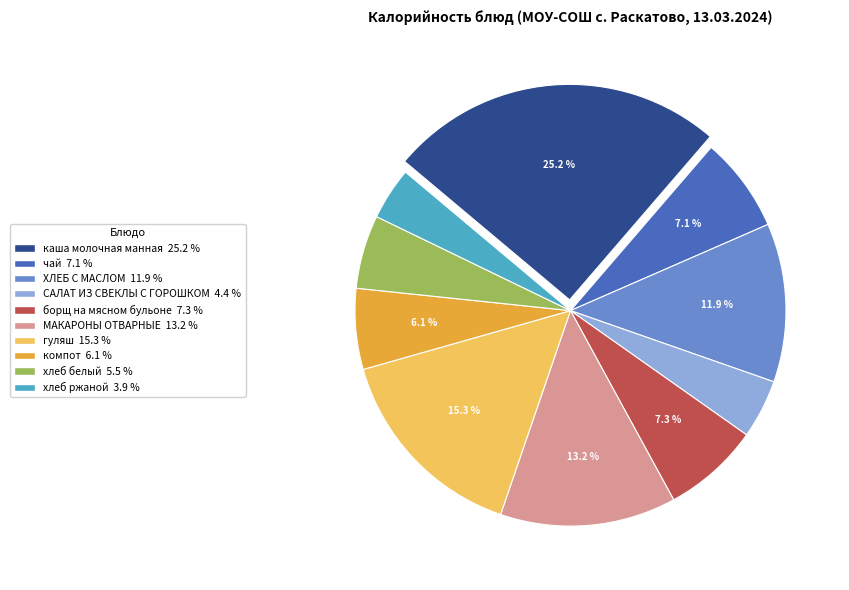

What percentage is the ХЛЕБ С МАСЛОМ slice, to the nearest percent?

12%